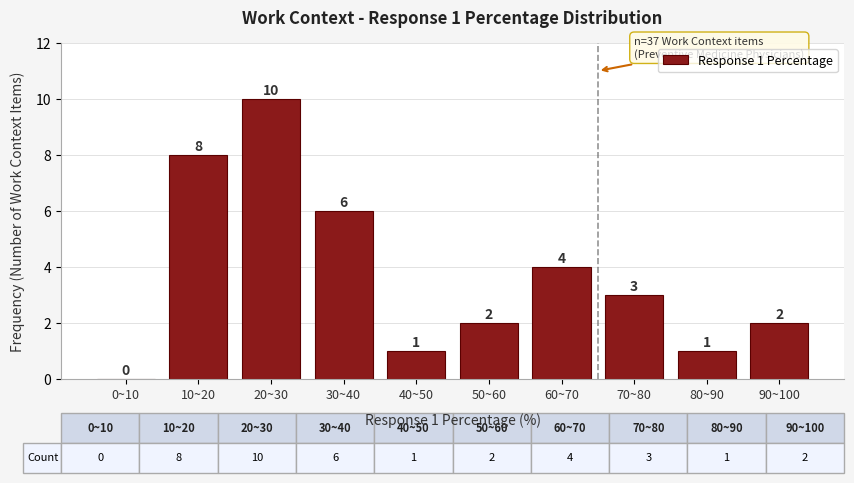

Reading right to left, transcribe all the data shown in this chart.

90~100=2	80~90=1	70~80=3	60~70=4	50~60=2	40~50=1	30~40=6	20~30=10	10~20=8	0~10=0